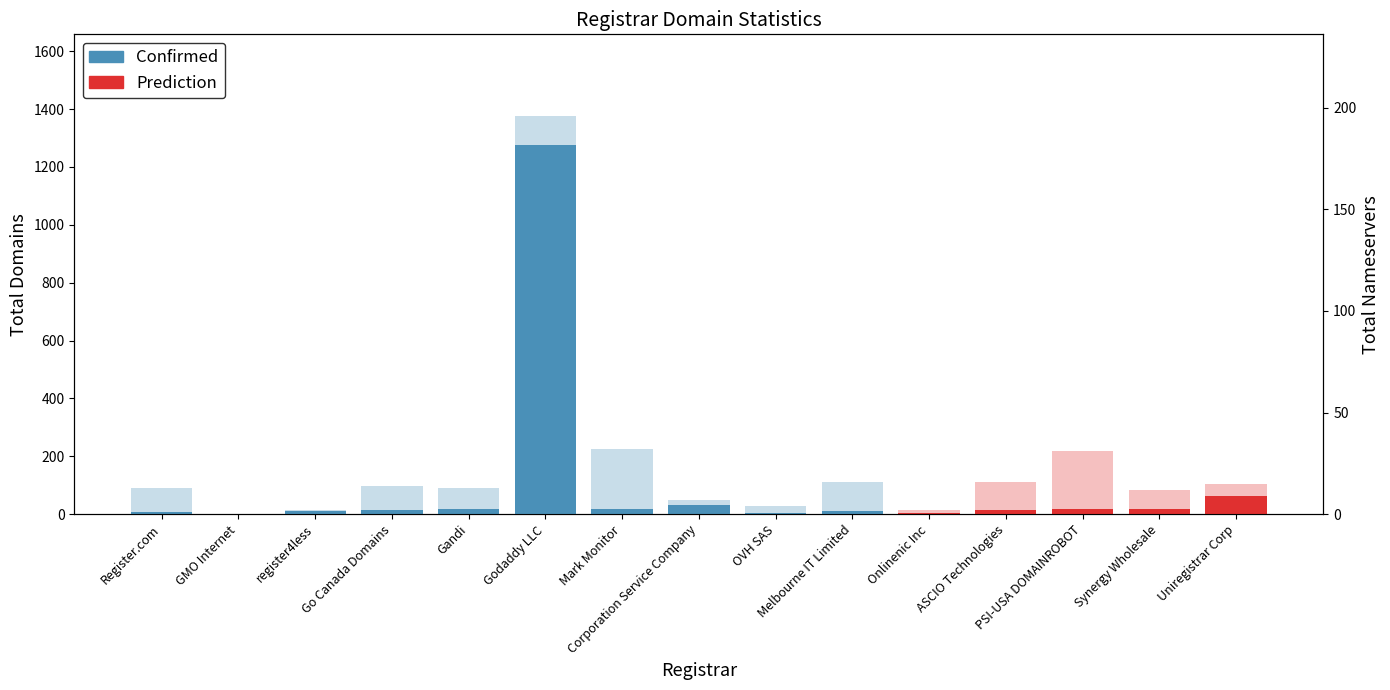

What is the average value of the total-domains series?

100